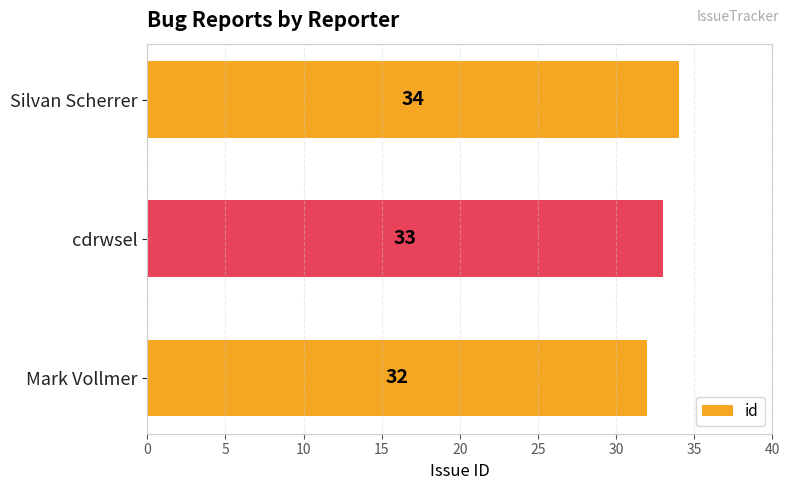

Which category has the highest value across all series?

Silvan Scherrer